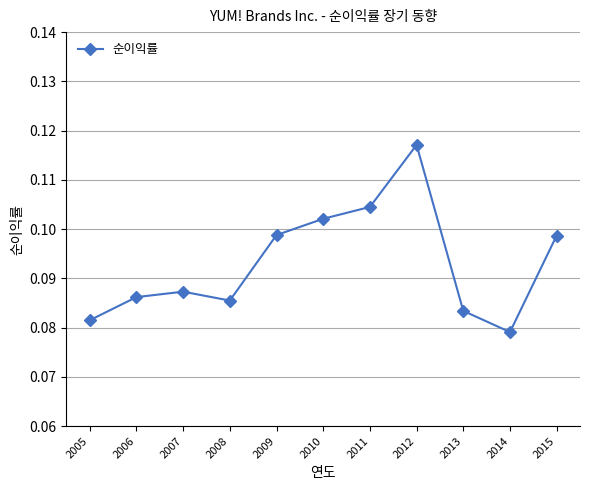

Which label corresponds to the largest value in the chart?

2012